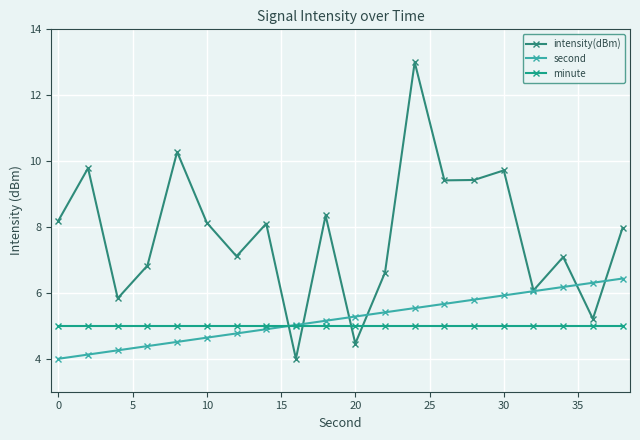

What are all the series names shown in the legend?

intensity(dBm), second, minute